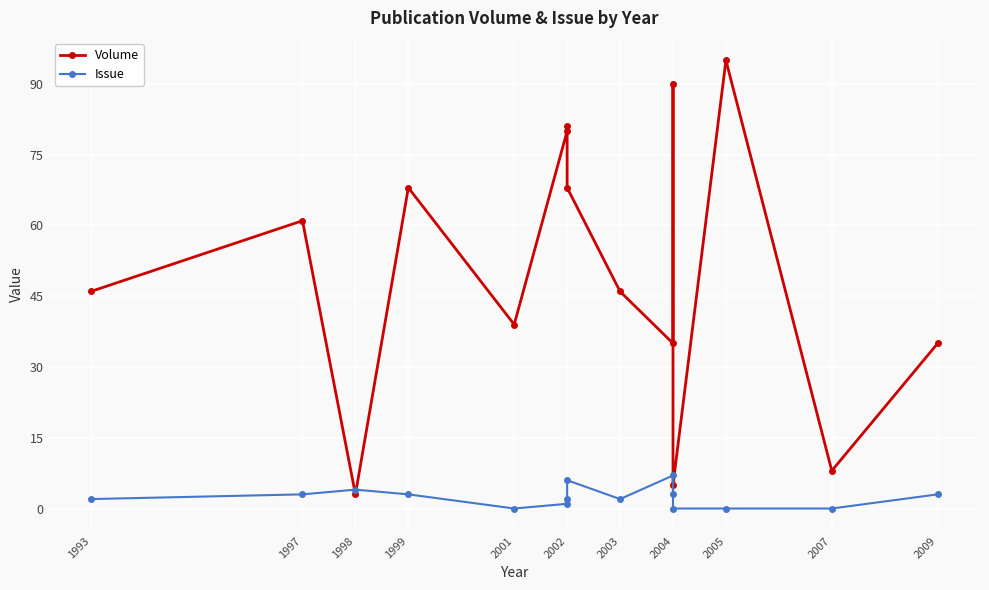

What are all the series names shown in the legend?

Volume, Issue